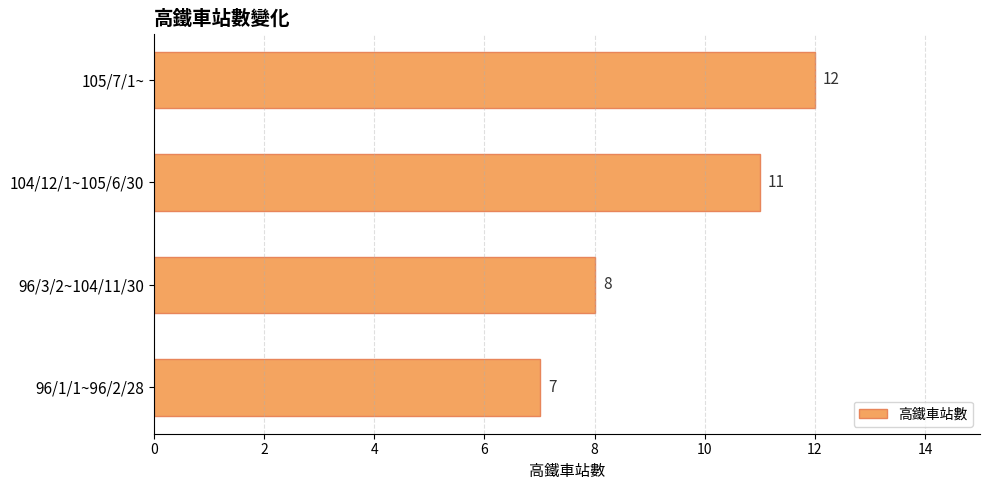

Approximately how many times larger is the value at 105/7/1~ compared to 96/1/1~96/2/28?

1.7